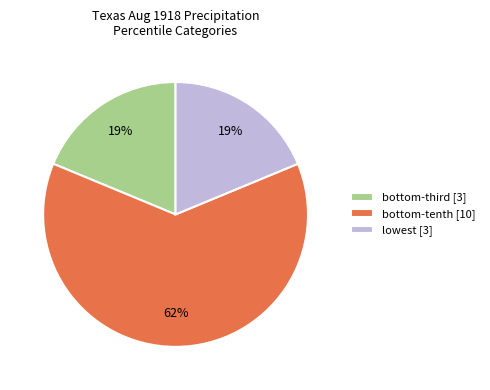

True or false: lowest [3] accounts for 19% of the total.

True